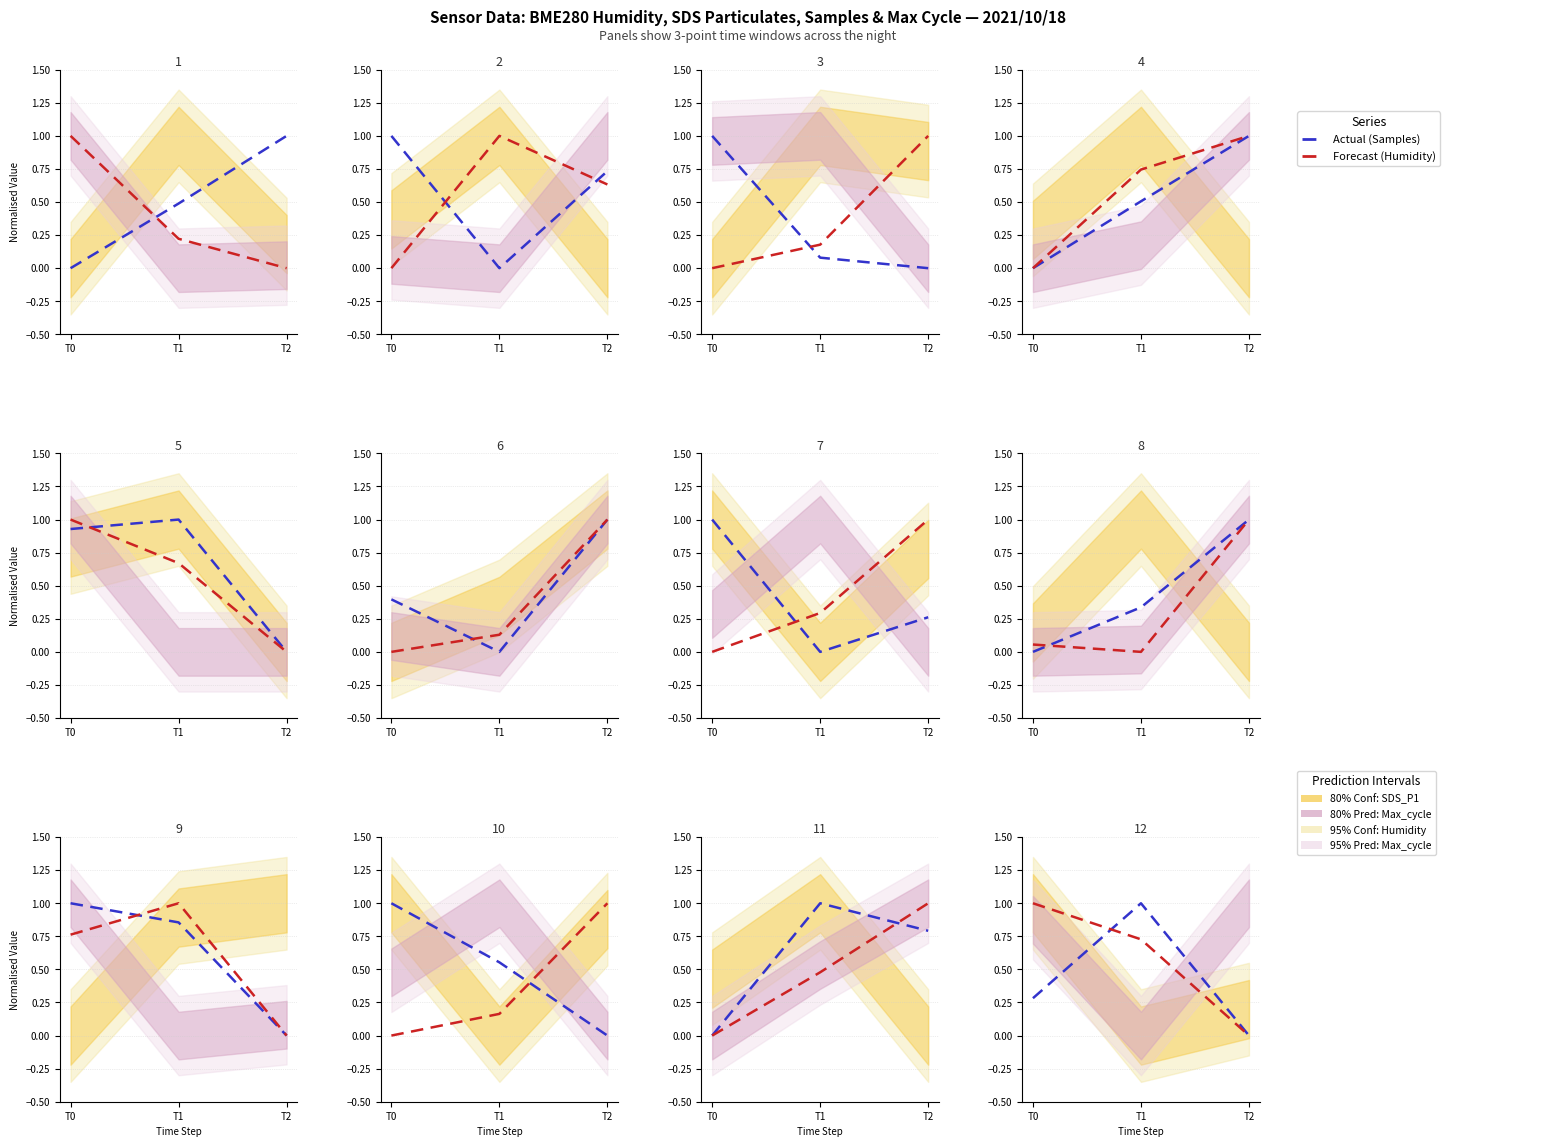

What is the approximate value of Actual (Samples) at T1?

1.0